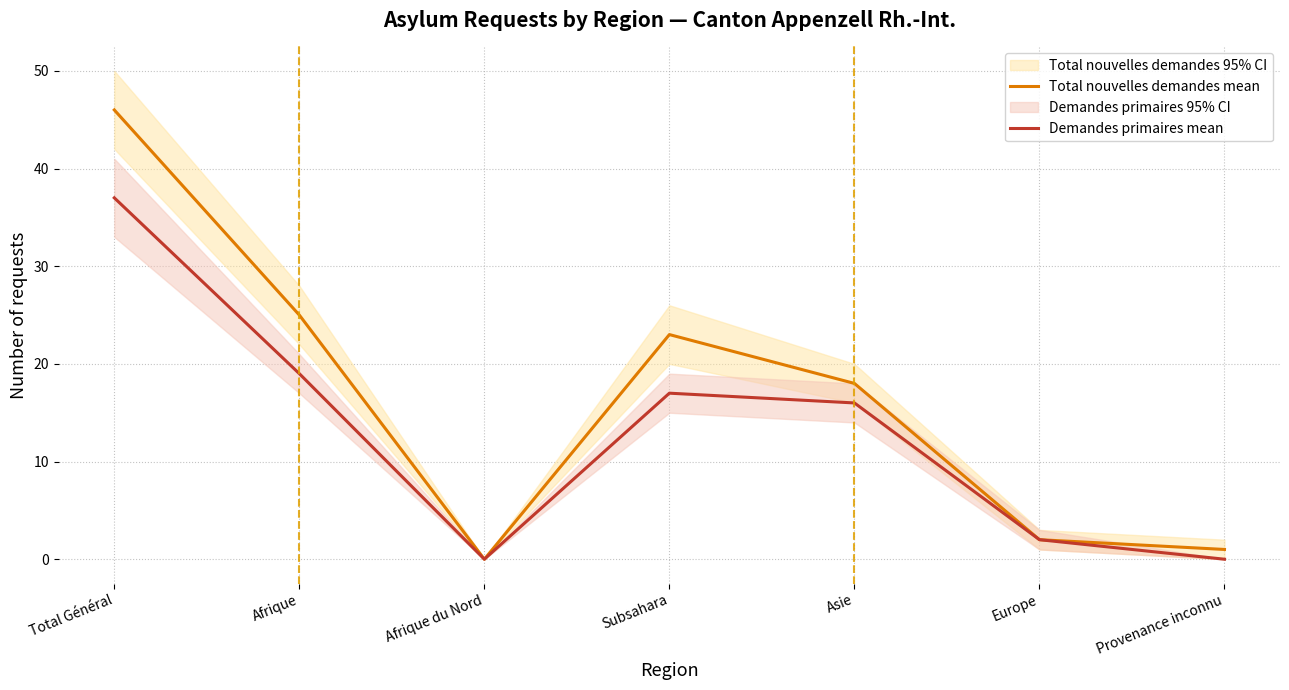

Where does the Demandes primaires mean series first go above 16?

Total Général